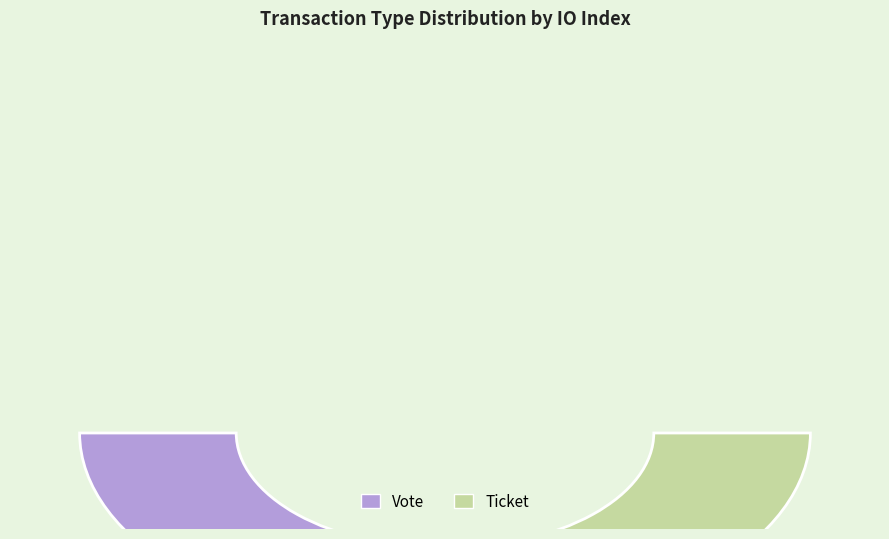

Rank the categories by value from highest to lowest.

Vote, Ticket